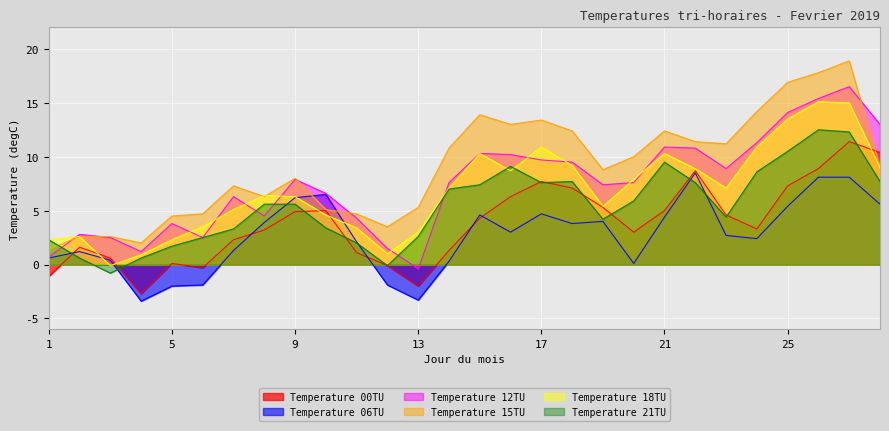

What is the value of the Temperature 12TU point at the 7th from the left?

6.3